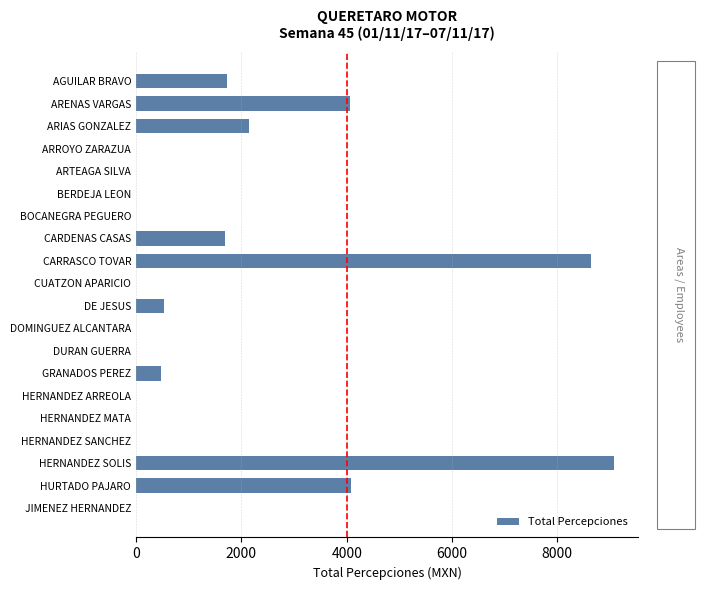

What is the sum of all values?

32414.7